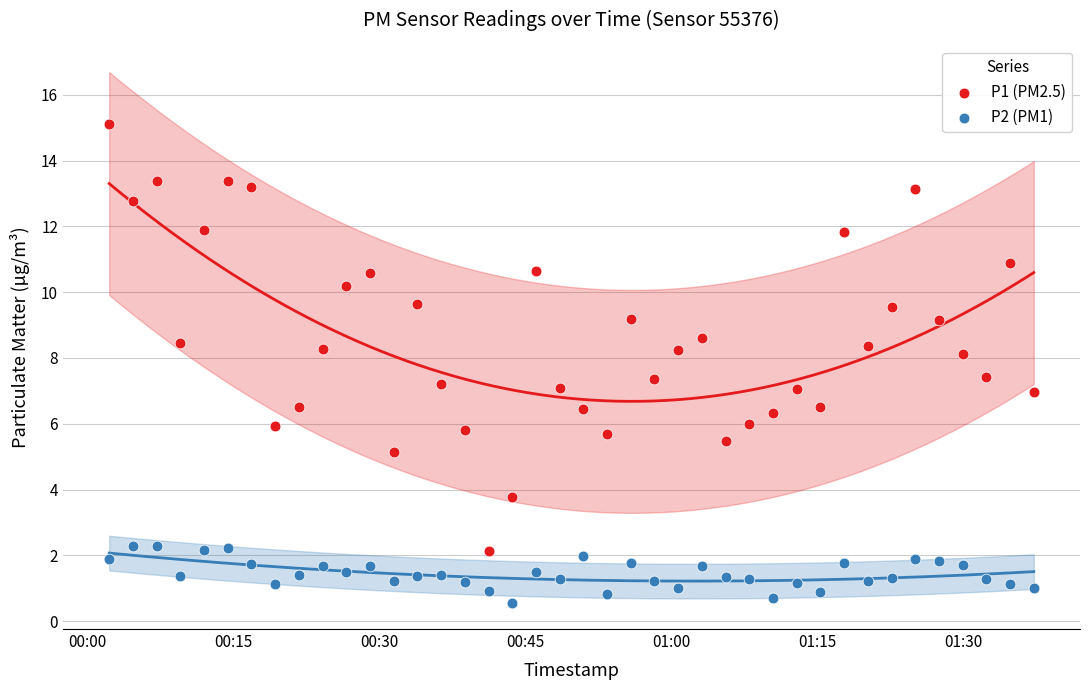

Which series has the largest Y range (max minus min)?

P1 (PM2.5)